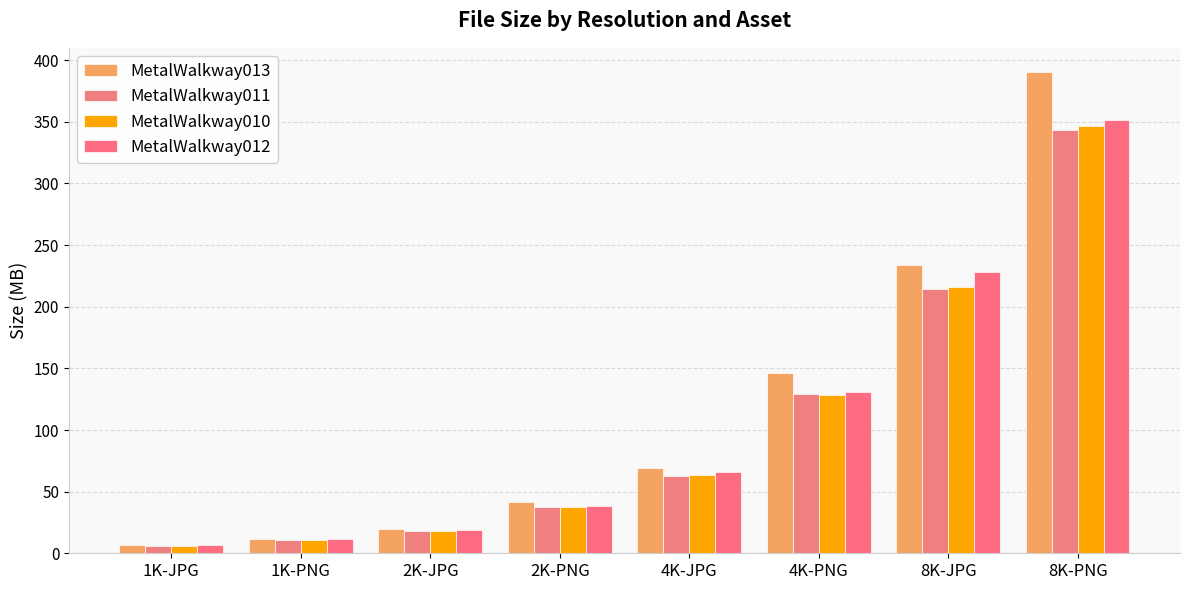

How many bars are there in total?

32